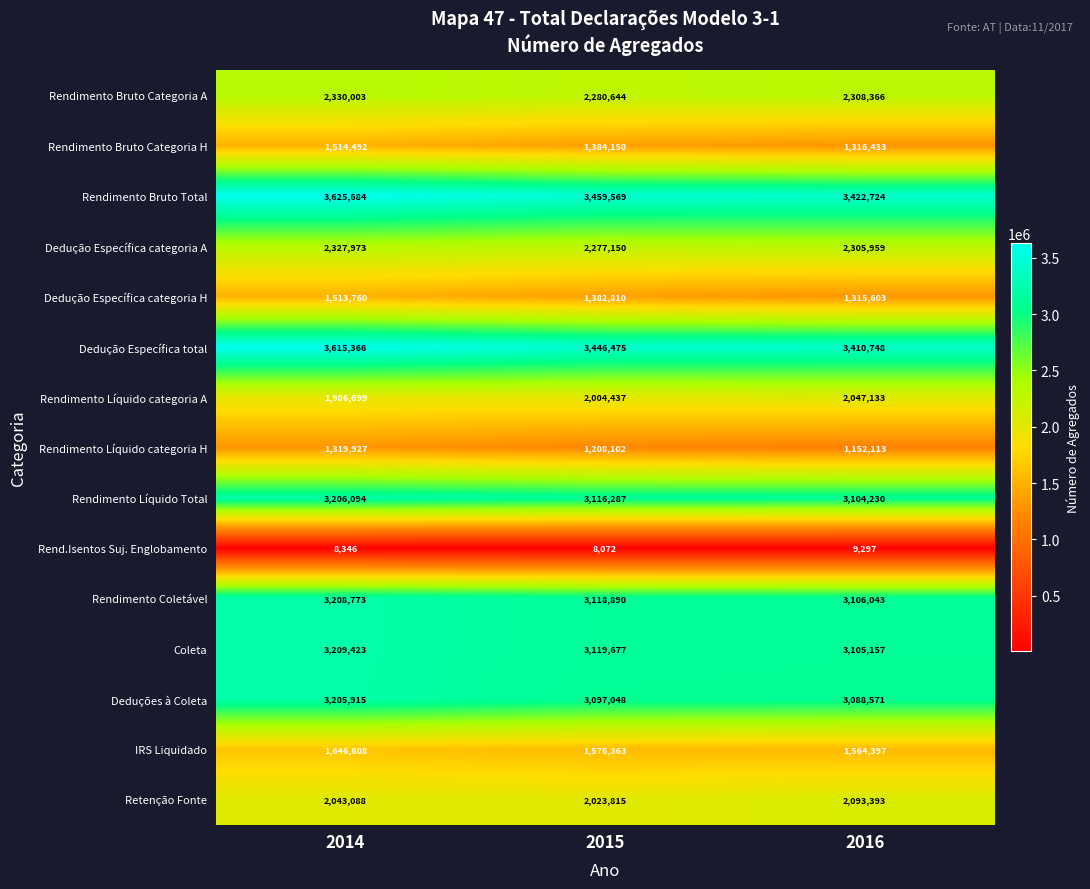

What is the sum of all Dedução Específica categoria H values?

4212173